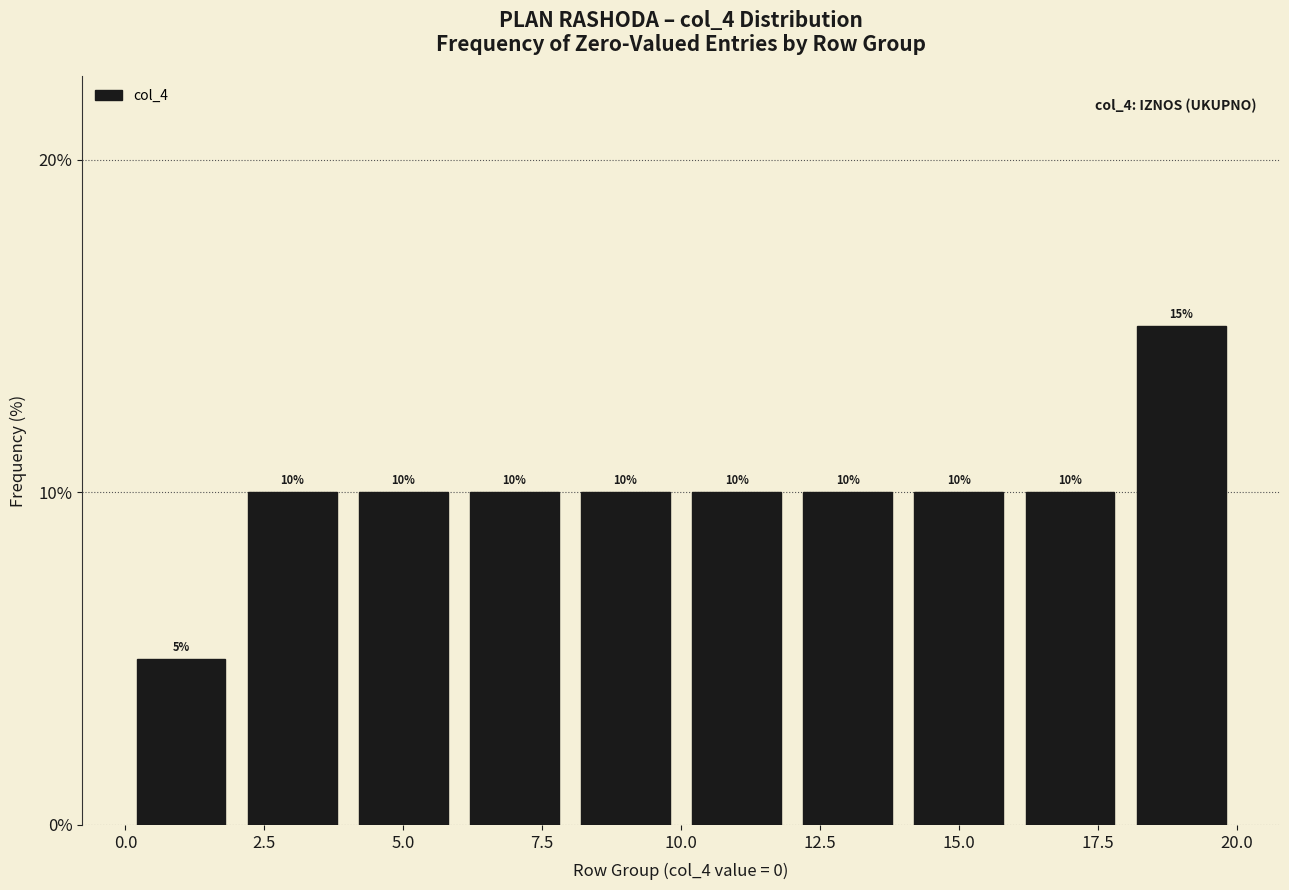

What is the height of the bar covering 6 to 8 on the x-axis?

10